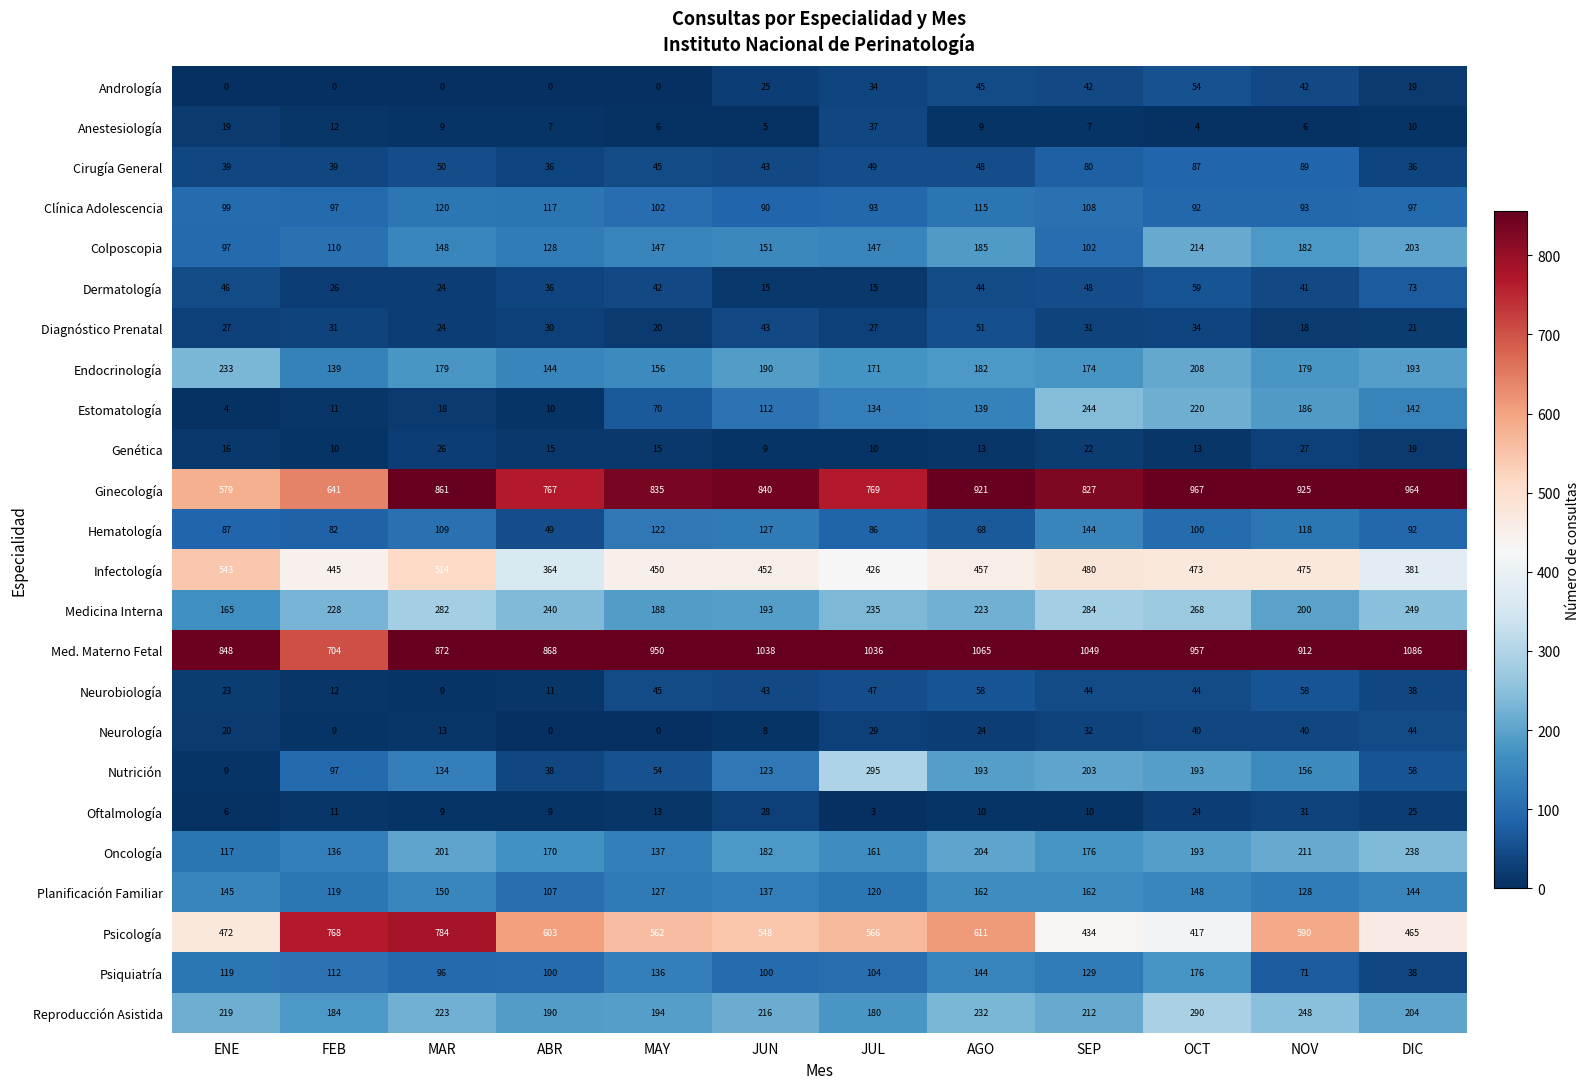

At ENE, list the series in order from largest to smallest.

Med. Materno Fetal, Ginecología, Infectología, Psicología, Endocrinología, Reproducción Asistida, Medicina Interna, Planificación Familiar, Psiquiatría, Oncología, Clínica Adolescencia, Colposcopia, Hematología, Dermatología, Cirugía General, Diagnóstico Prenatal, Neurobiología, Neurología, Anestesiología, Genética, Nutrición, Oftalmología, Estomatología, Andrología